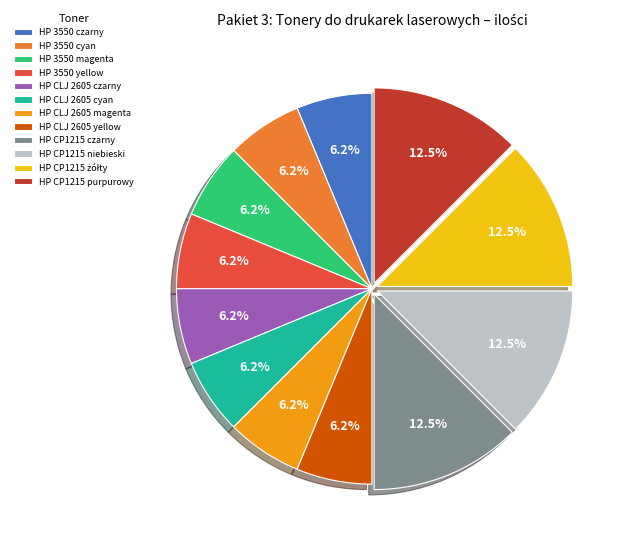

Does HP 3550 cyan represent more than half of the total?

No